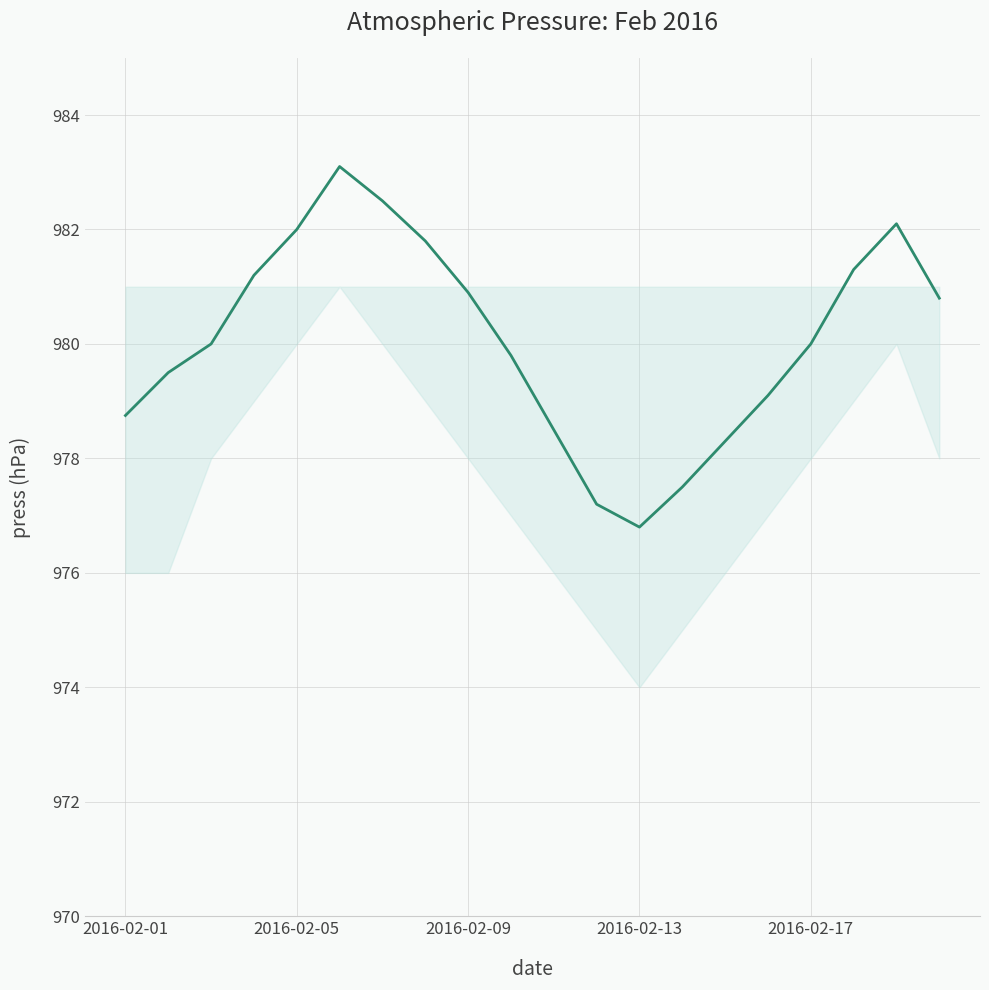

Is this an area chart (filled region under the line)?

No